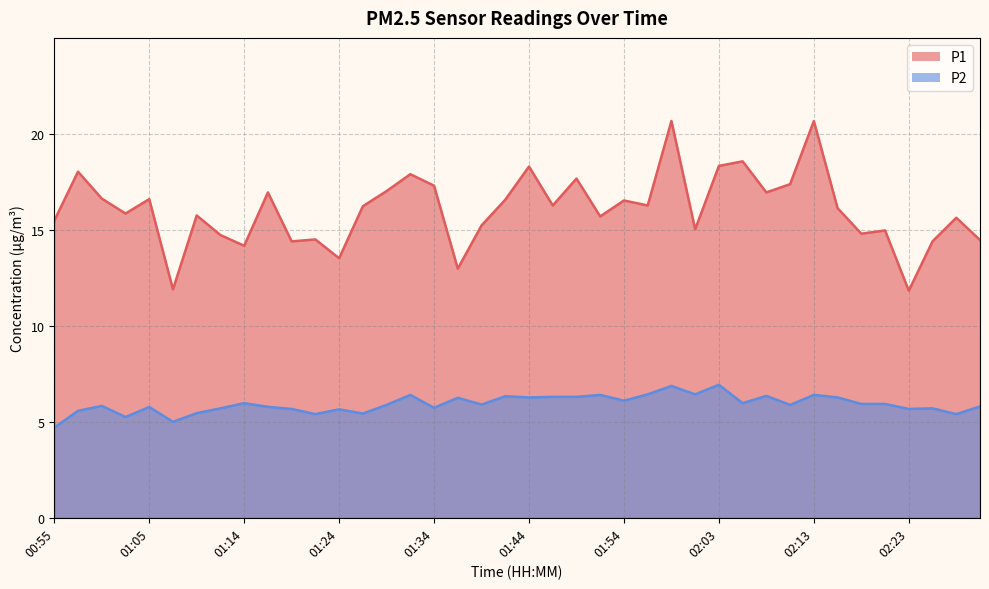

At which category is the sum across all series the highest?

01:58